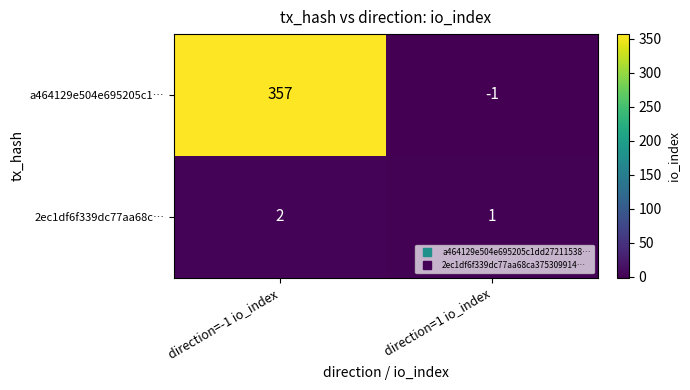

What is the sum of the a464129e504e695205c1… values at direction=1 io_index and direction=-1 io_index?

356